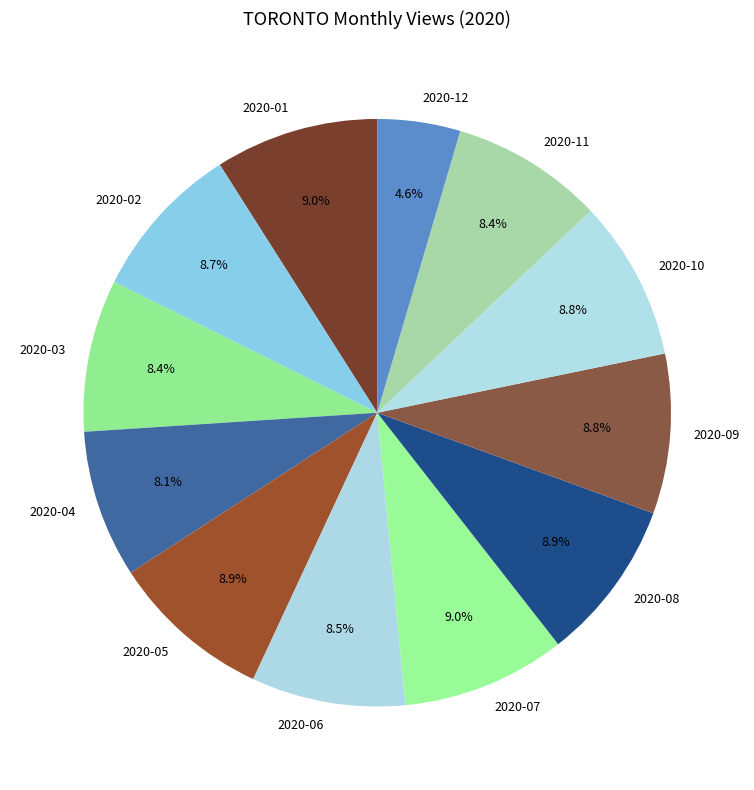

What is the ratio of the value at 2020-03 to the value at 2020-05?

0.9